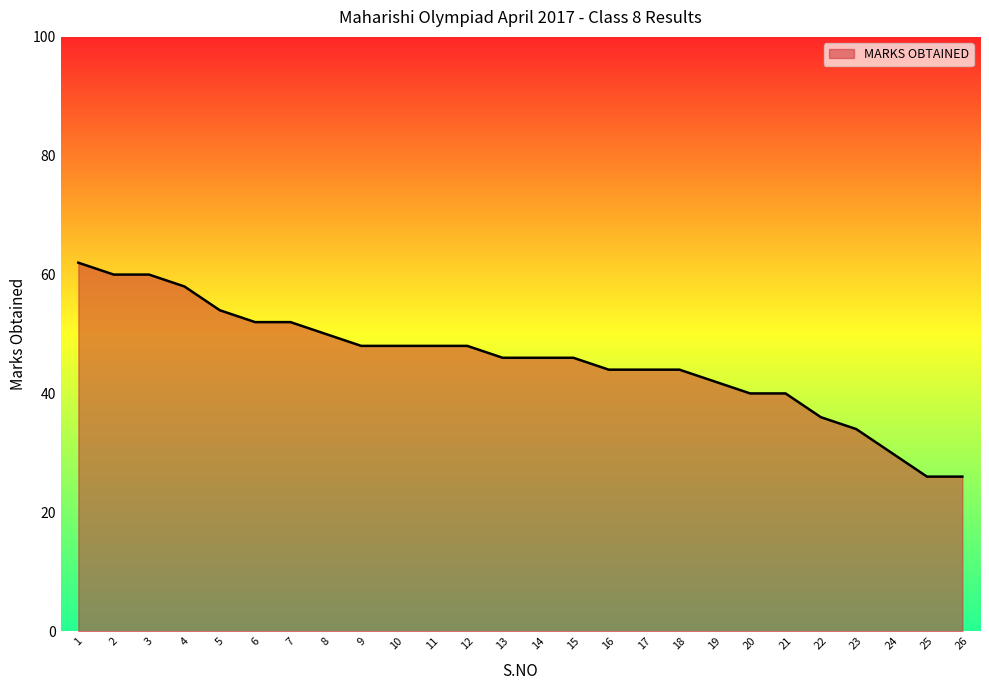

True or false: the data shows 62 at 1.

True